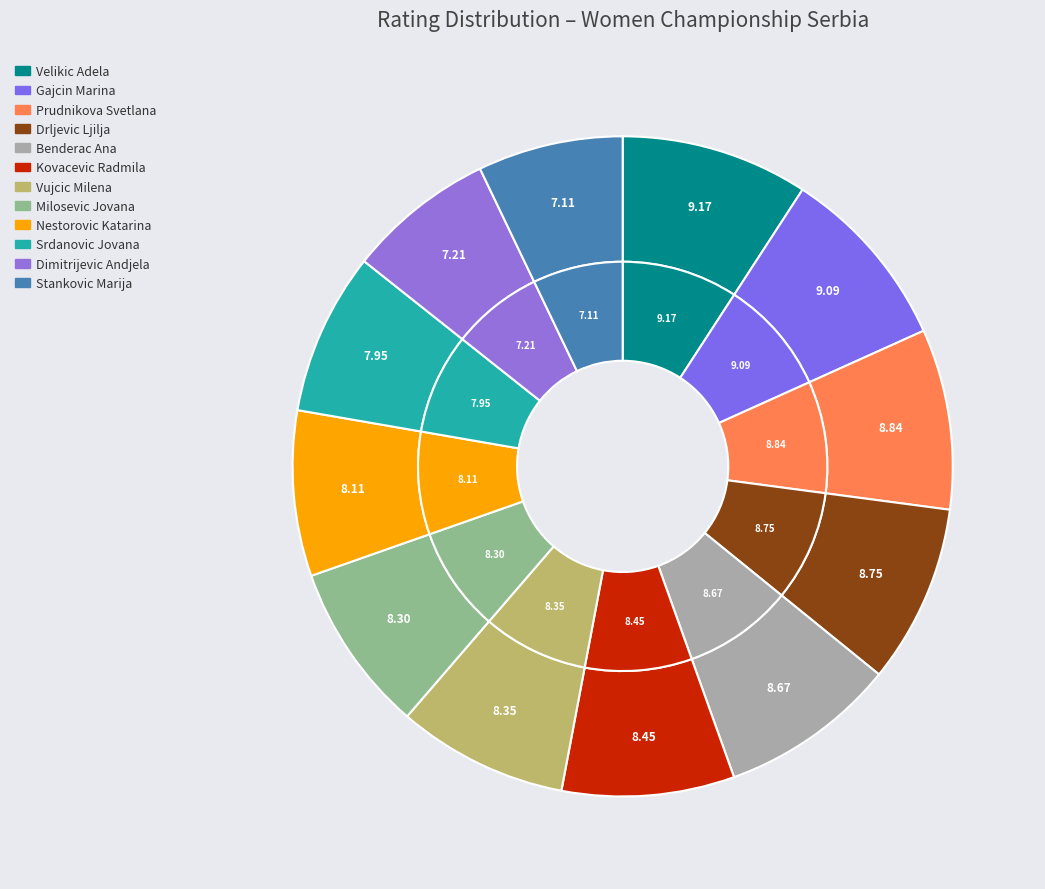

Is it true that Benderac Ana is 9% of the pie?

True